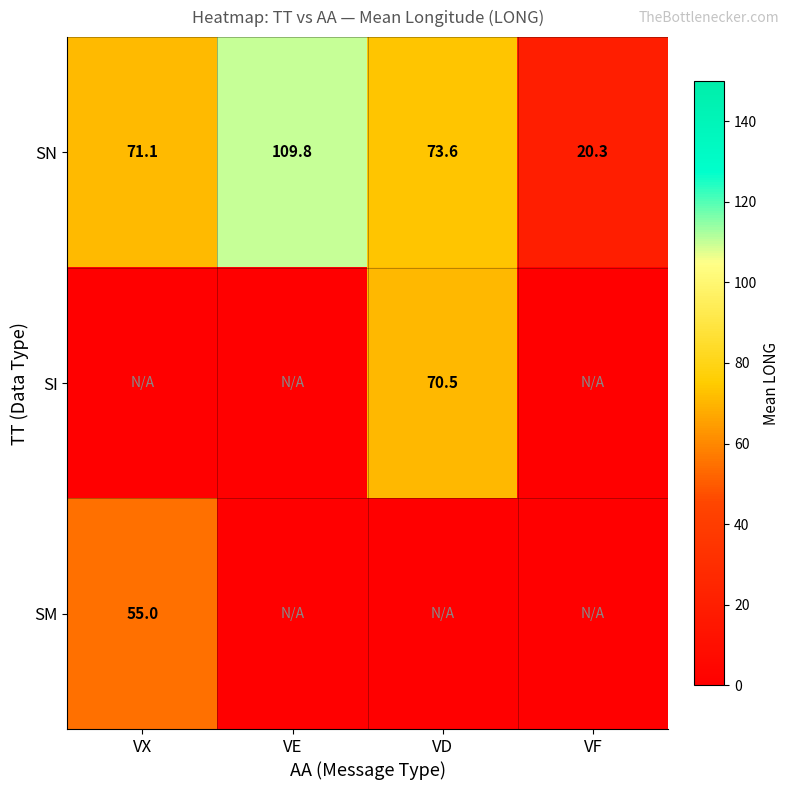

What is the average value of the SN series?

68.7